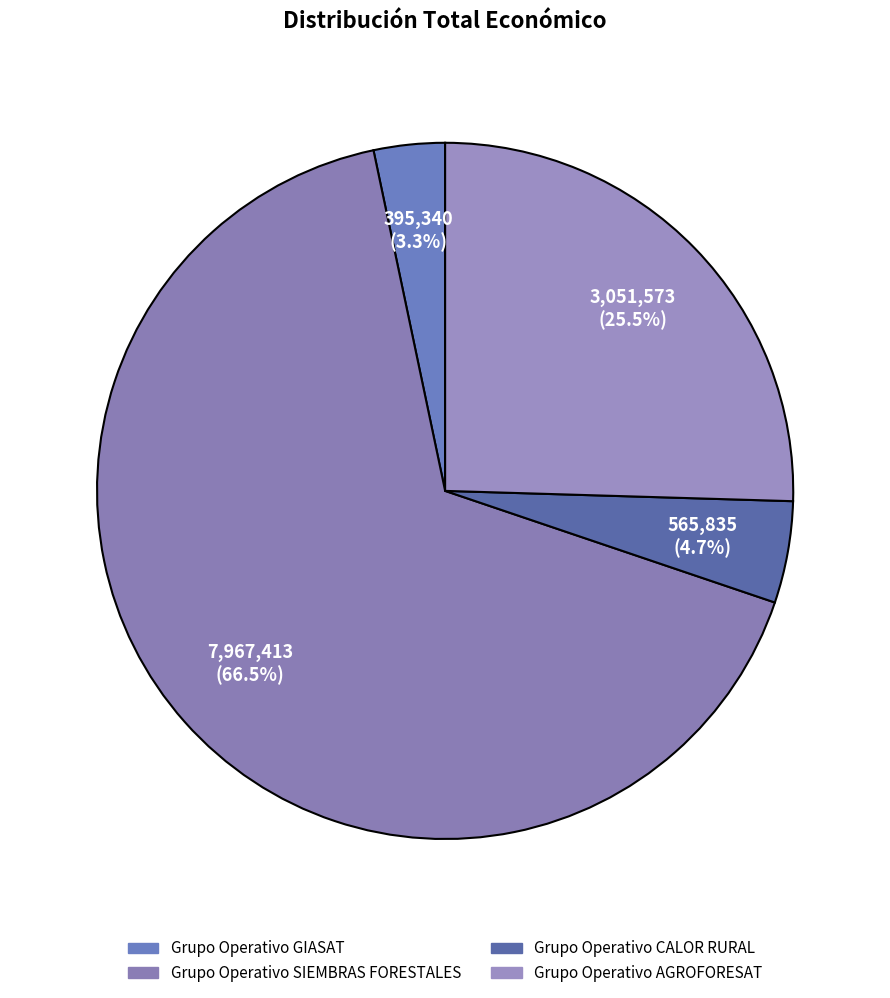

The Grupo Operativo SIEMBRAS FORESTALES slice represents 52% of the pie. True or false?

False